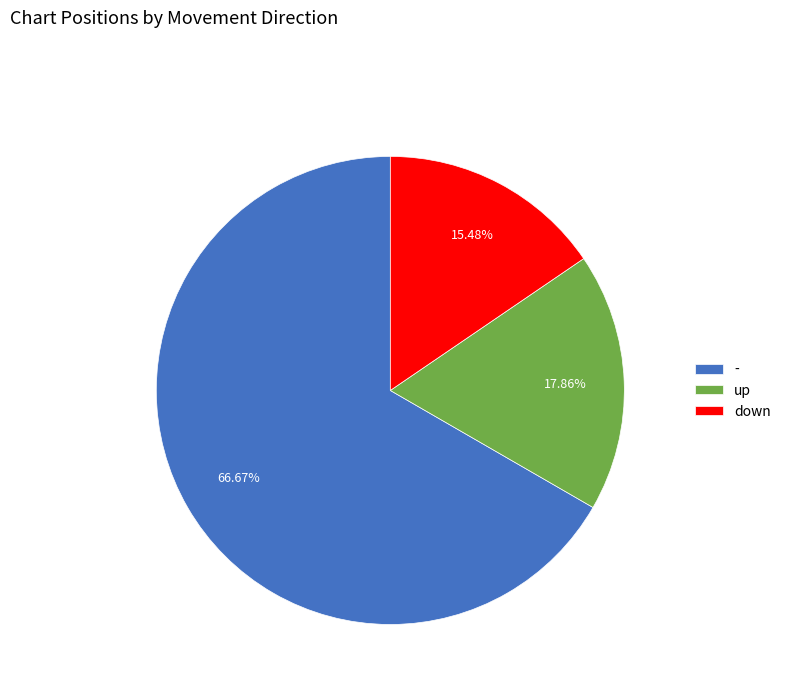

Count the number of slices in the pie.

3